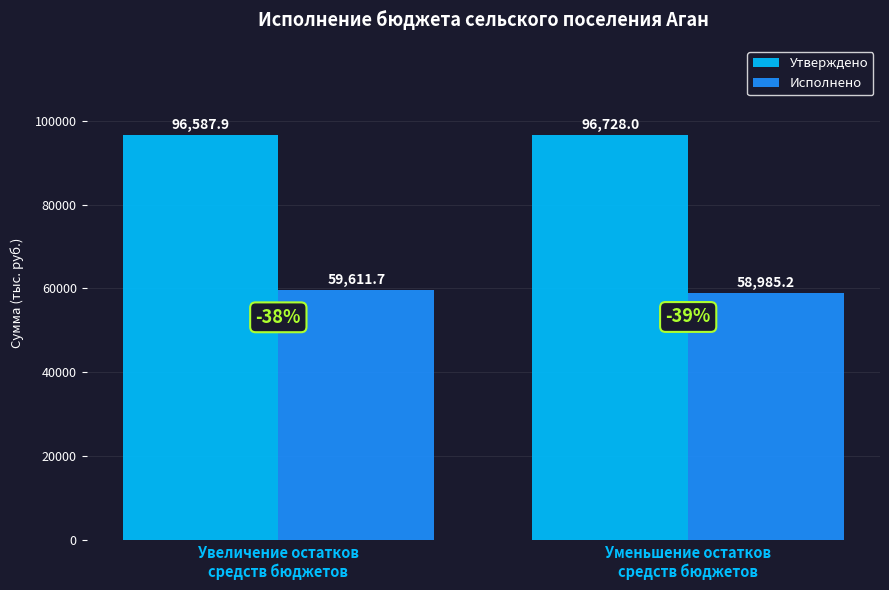

How many values in the Утверждено series are below 96728?

1